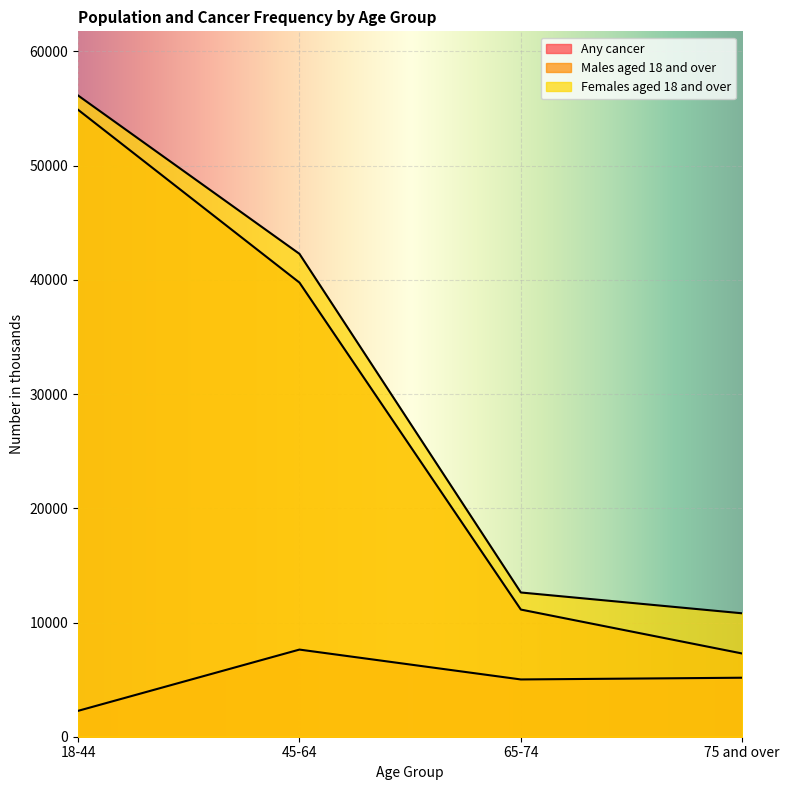

The Females aged 18 and over series shows 12628 at 65-74. True or false?

True